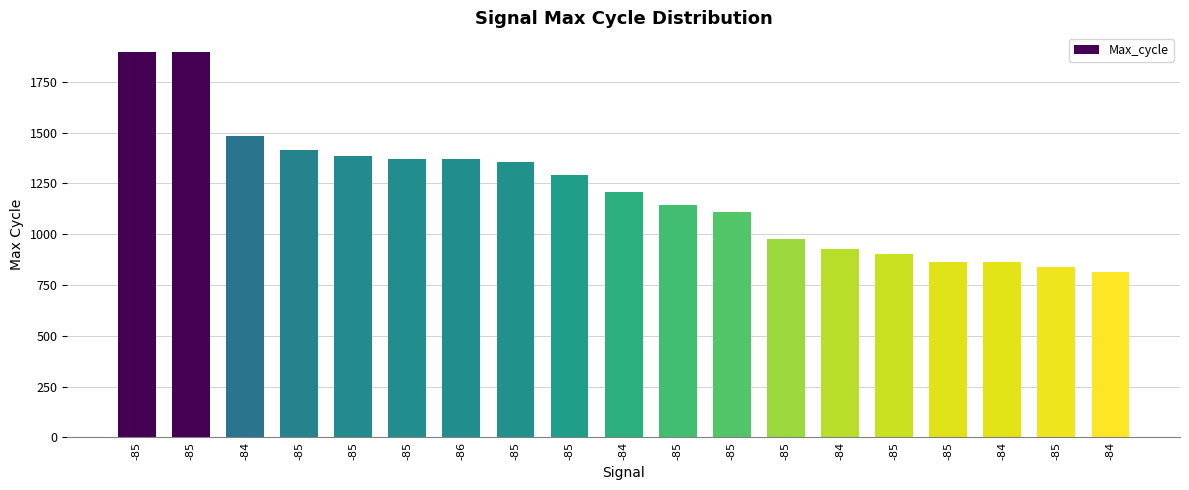

Does the chart contain stacked bars?

No